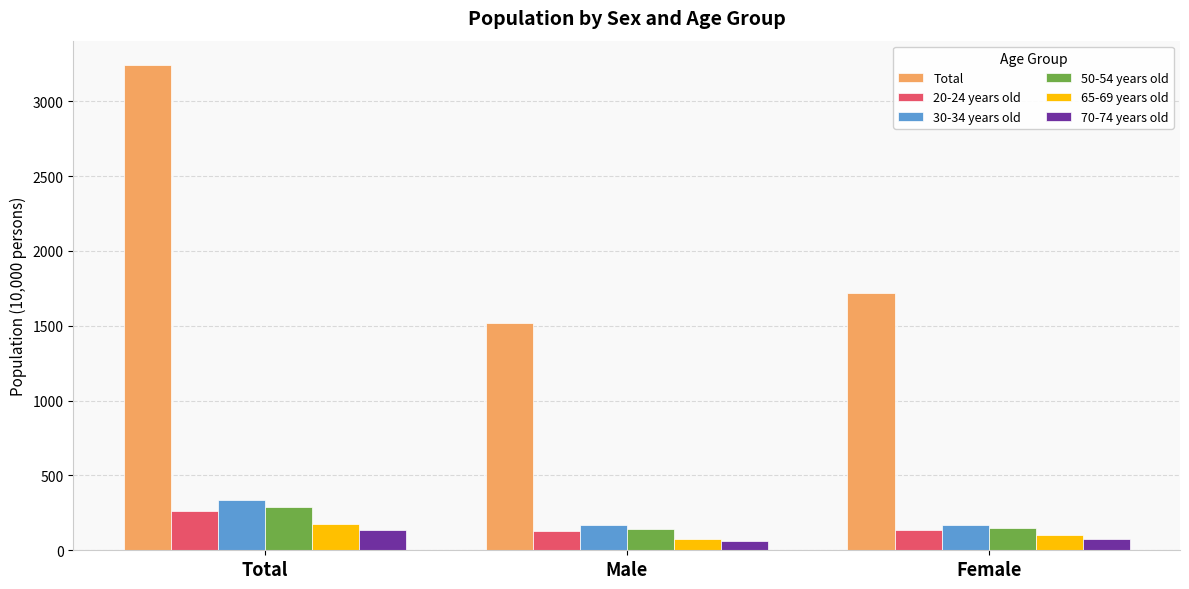

What are all the series names shown in the legend?

Total, 20-24 years old, 30-34 years old, 50-54 years old, 65-69 years old, 70-74 years old